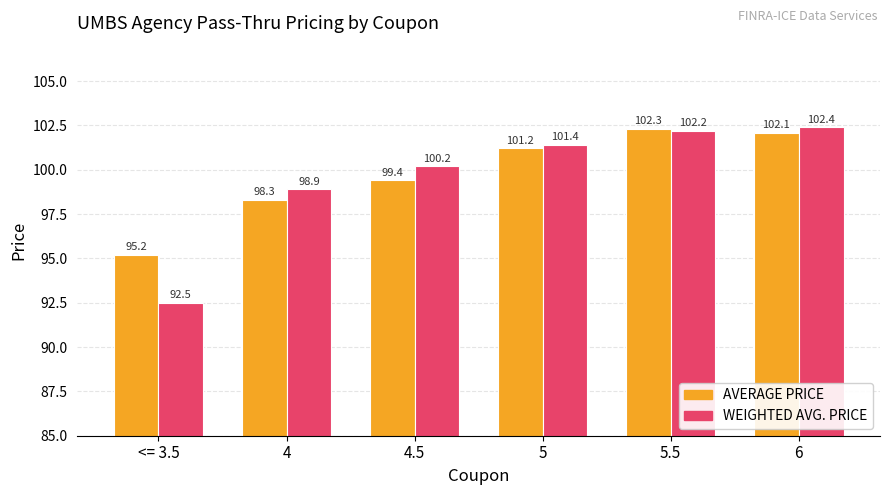

Reading right to left, list all the values displayed in this chart.

AVERAGE PRICE: 102.1	102.3	101.2	99.4	98.3	95.2
WEIGHTED AVG. PRICE: 102.4	102.2	101.4	100.2	98.9	92.5